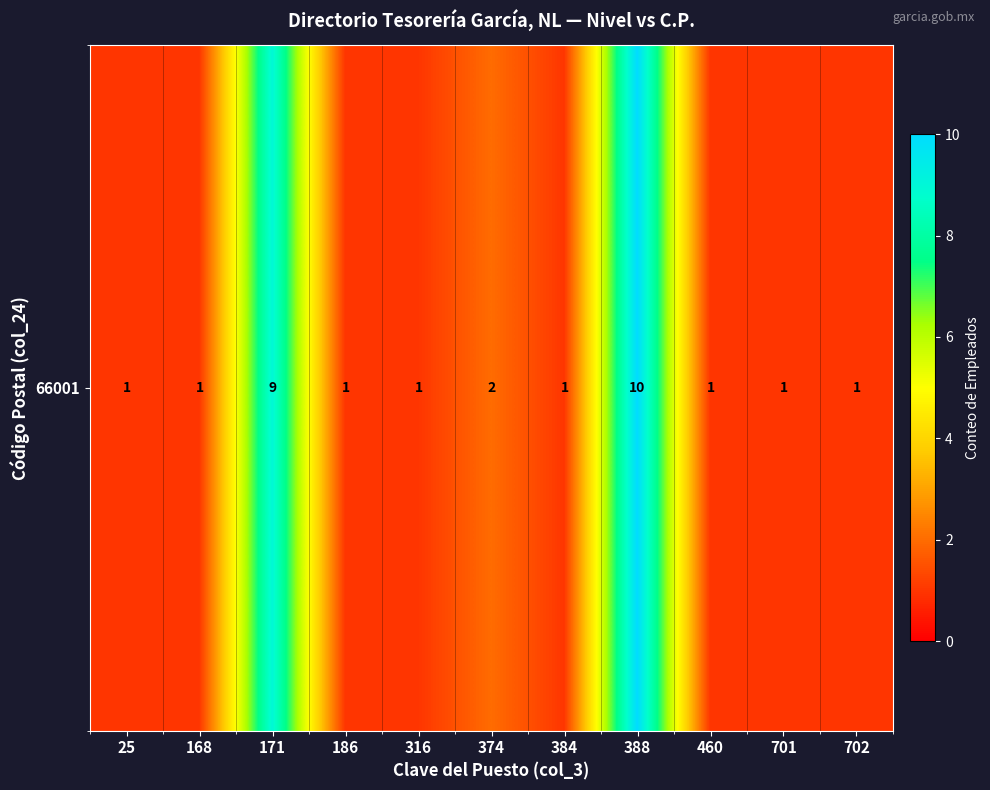

What is the sum of all values?

29